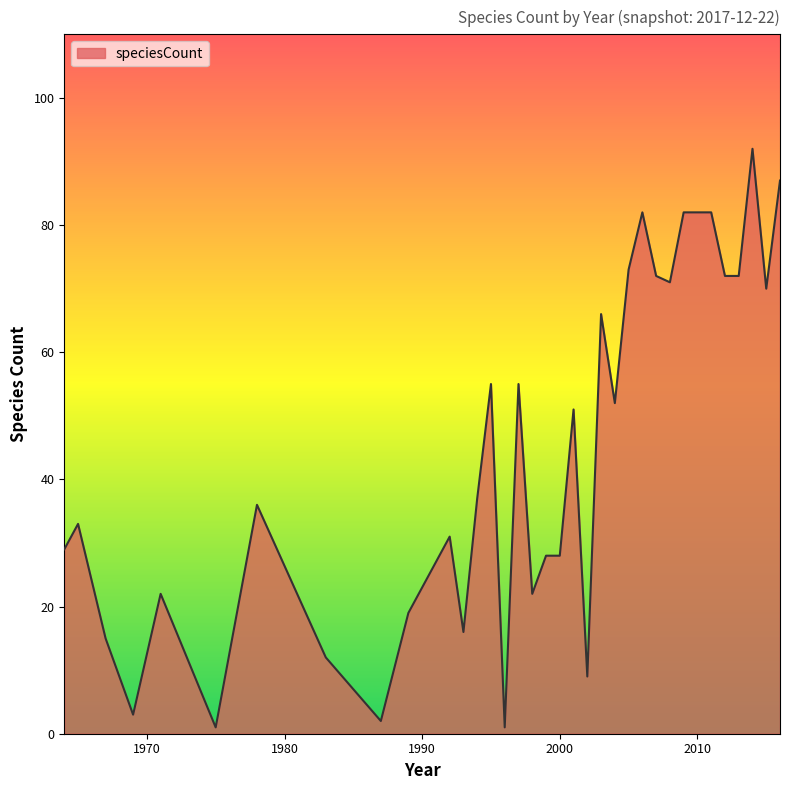

What is the difference between the maximum and minimum values?

91